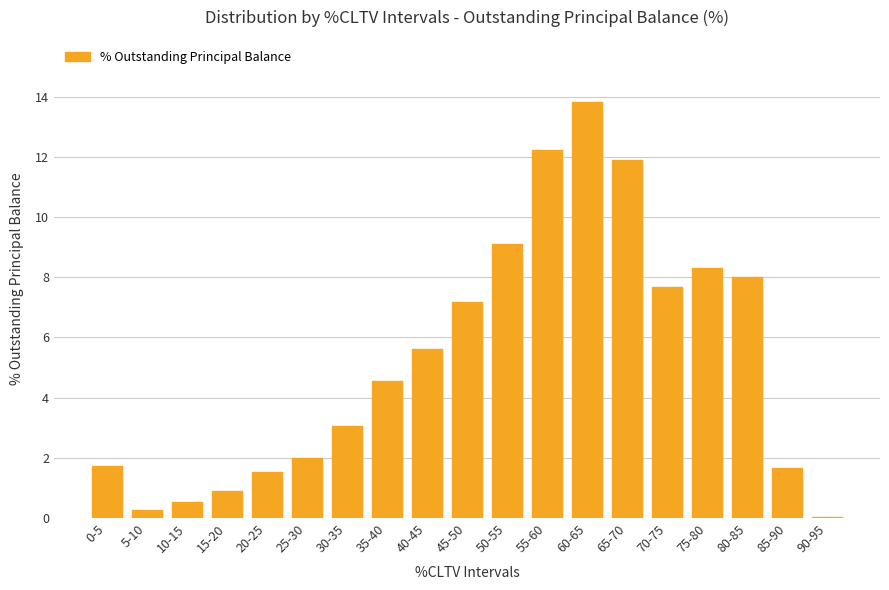

Does the chart contain stacked bars?

No